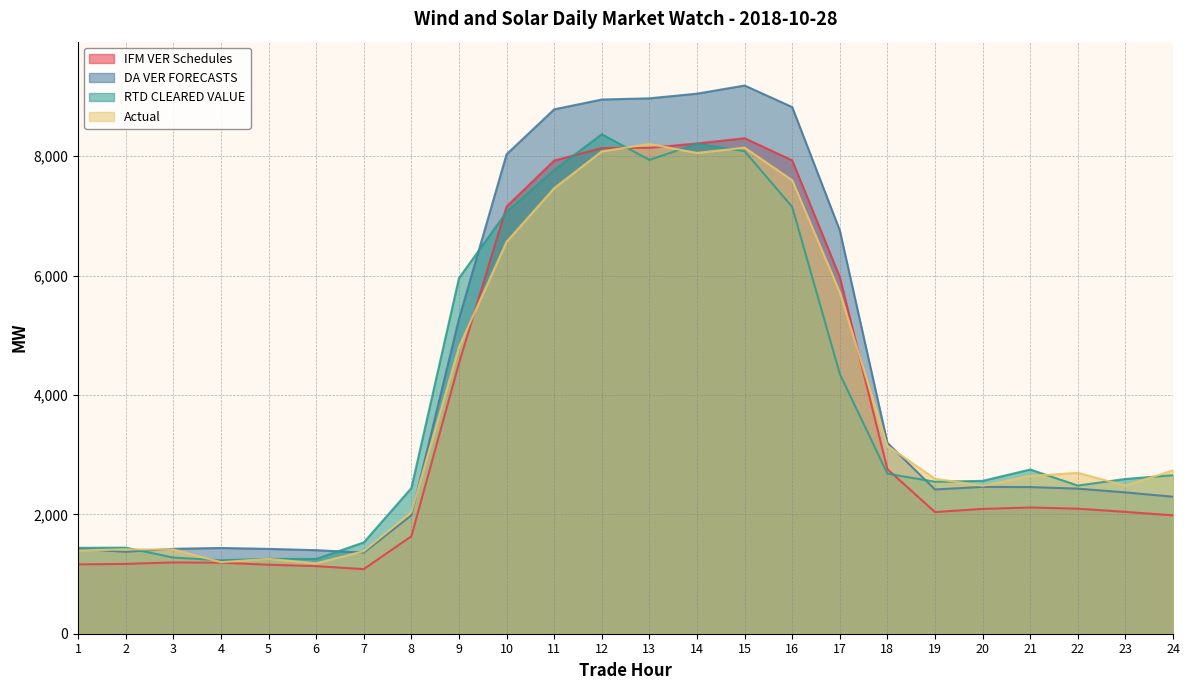

What is the sum of the DA VER FORECASTS values at 24 and 12?

11244.8